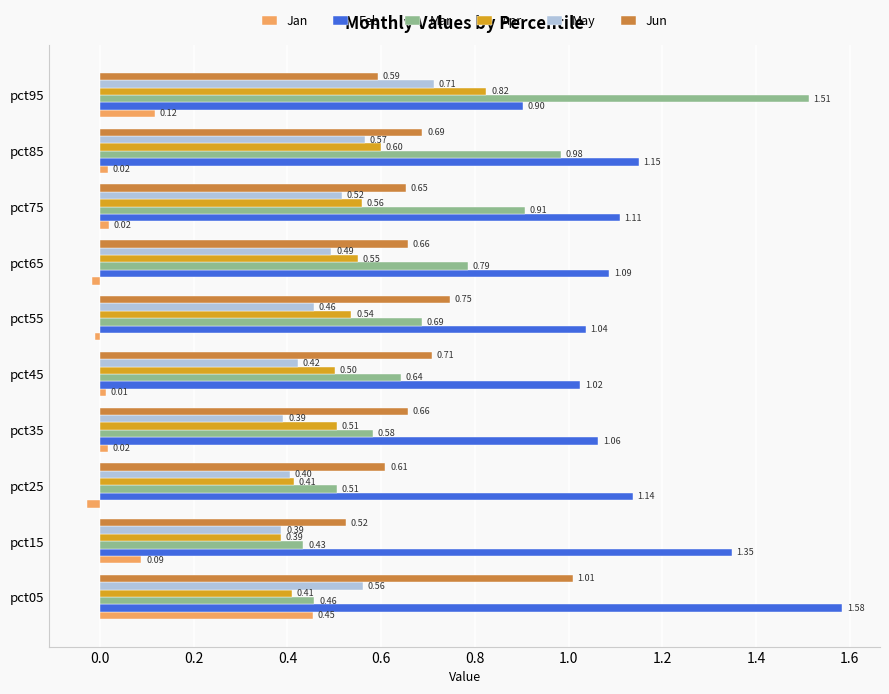

What is the difference between the maximum and second lowest values in the Jan series?

0.5